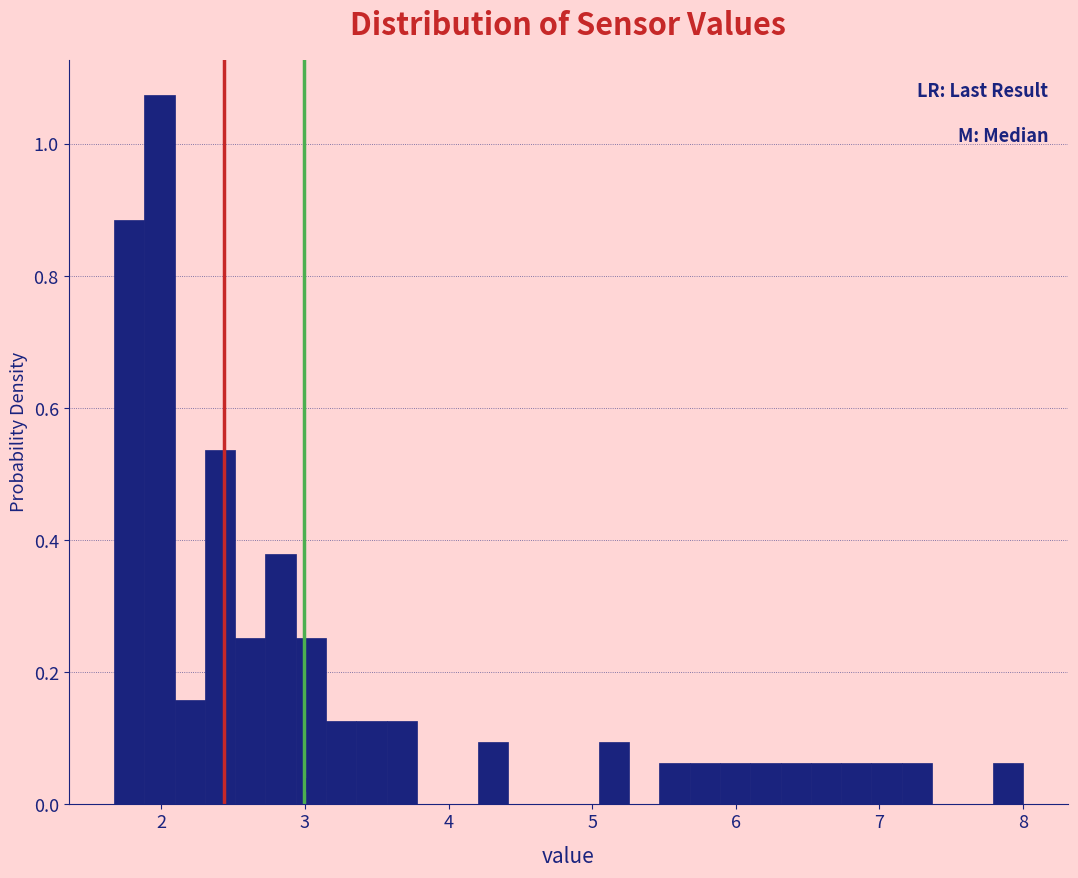

Around what value on the x-axis is the tallest bar? Give the approximate position of its centre, as read against the axis.

2.0